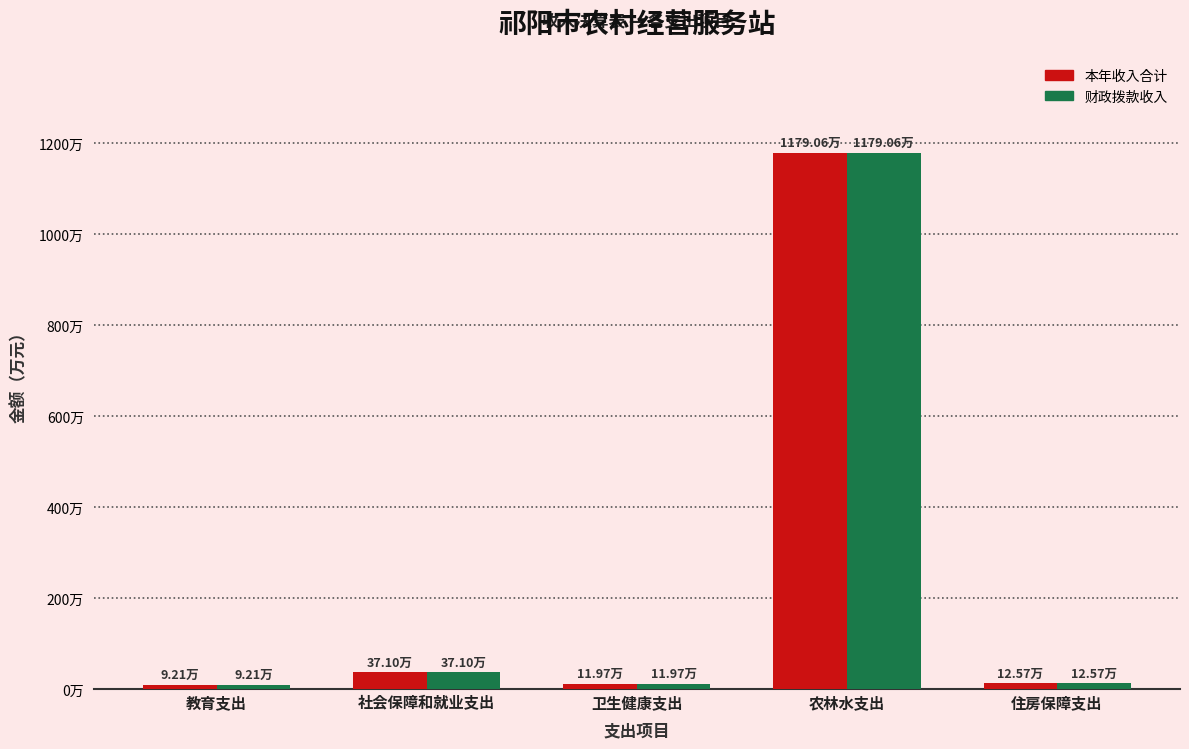

Does the chart contain stacked bars?

No